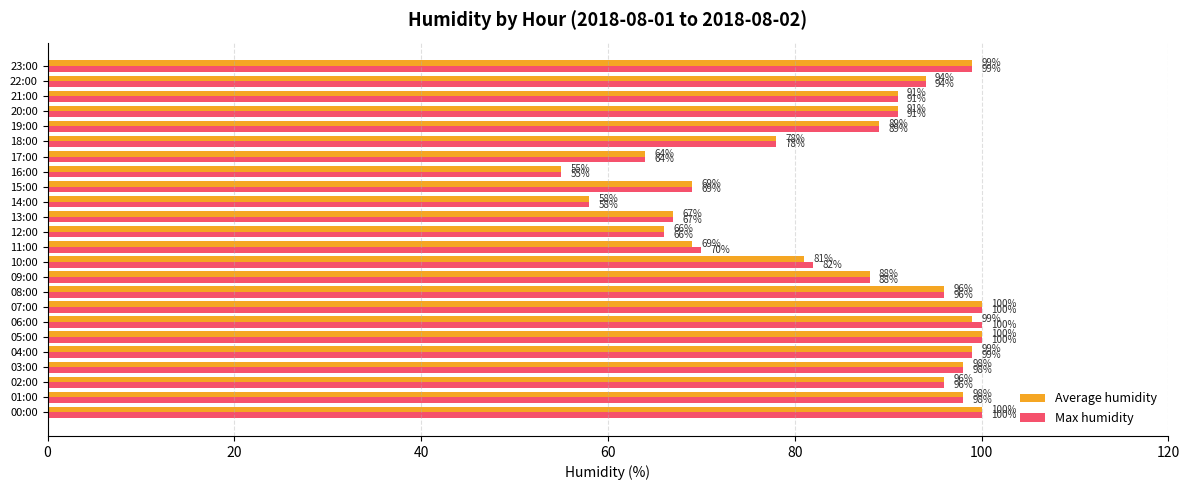

Rank the series by their average value, from highest to lowest.

Max humidity, Average humidity